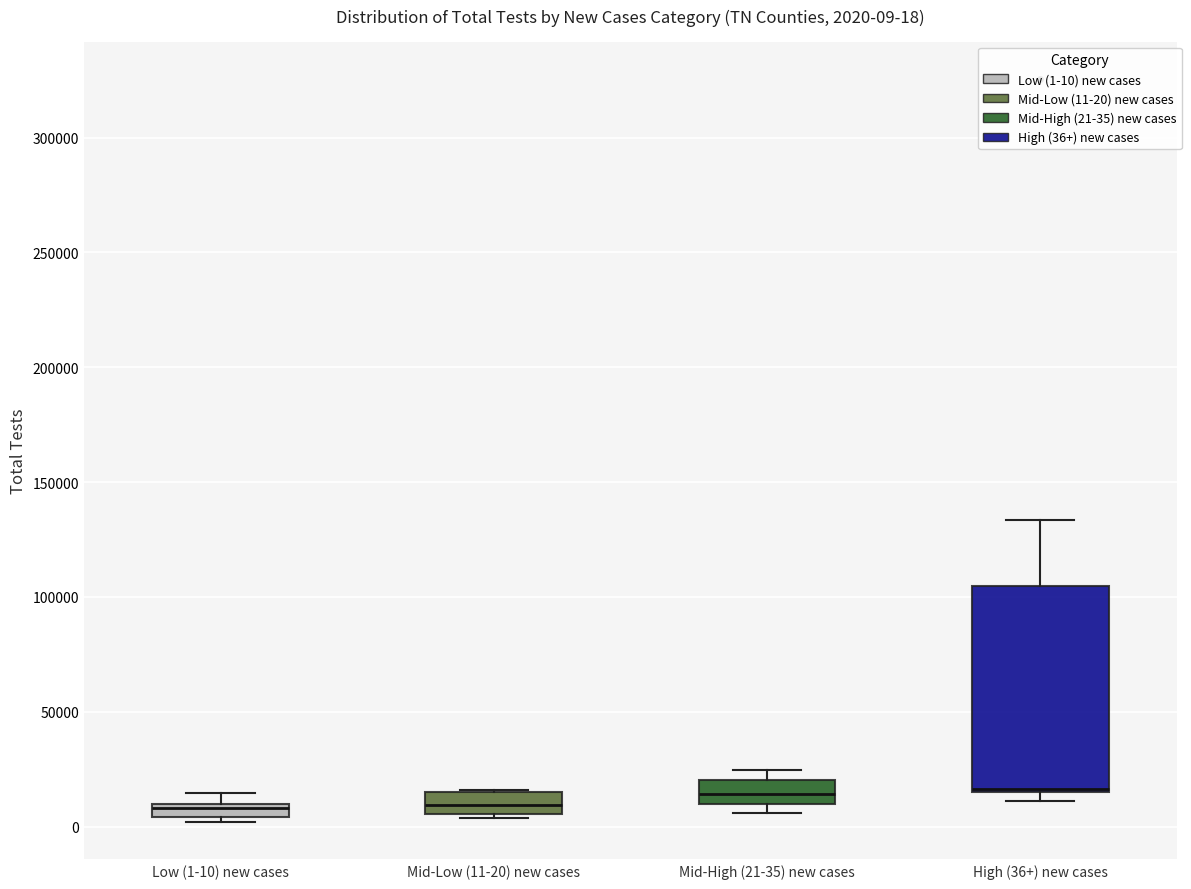

Comparing the boxes themselves (not the whiskers), which one is the tallest?

High (36+) new cases